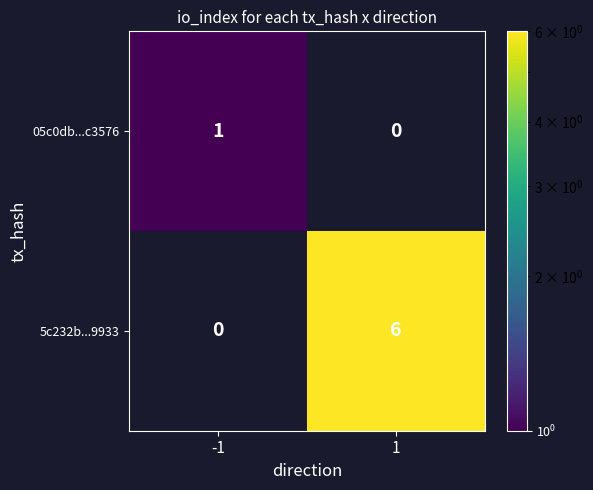

True or false: 05c0db...c3576 has a value of 1 at -1.

True